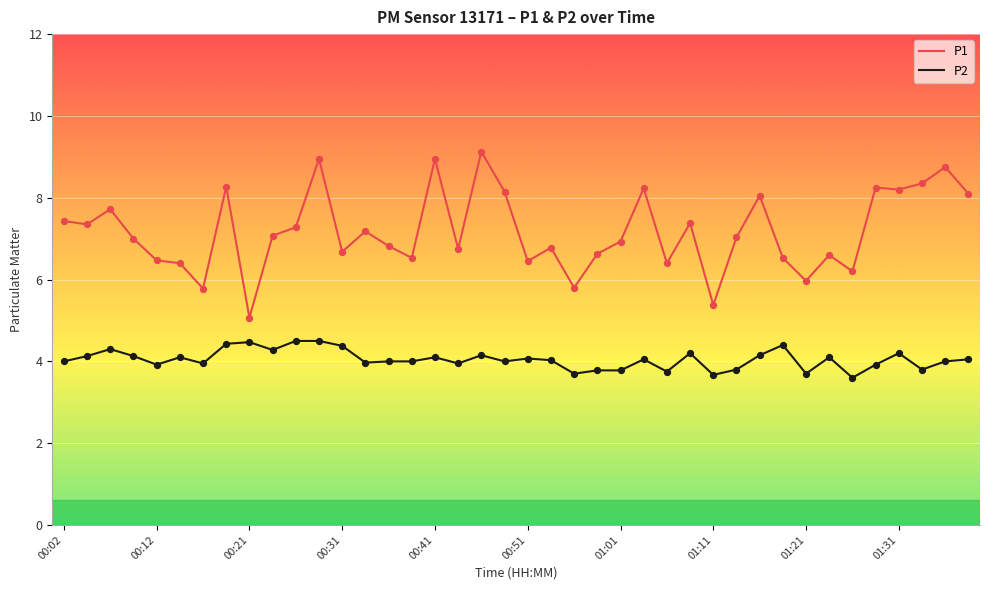

True or false: P2 and P1 cross at least once.

False